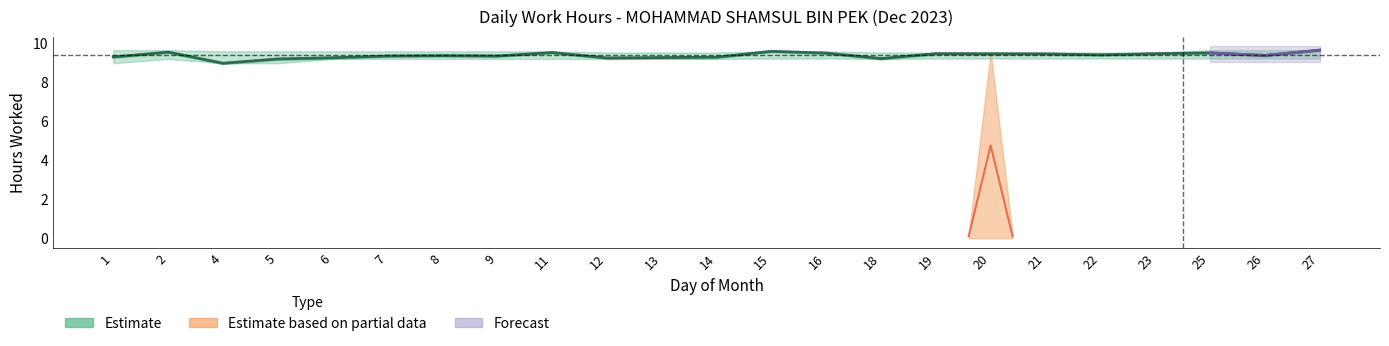

What is the change in value from 18 to 22?

+0.2